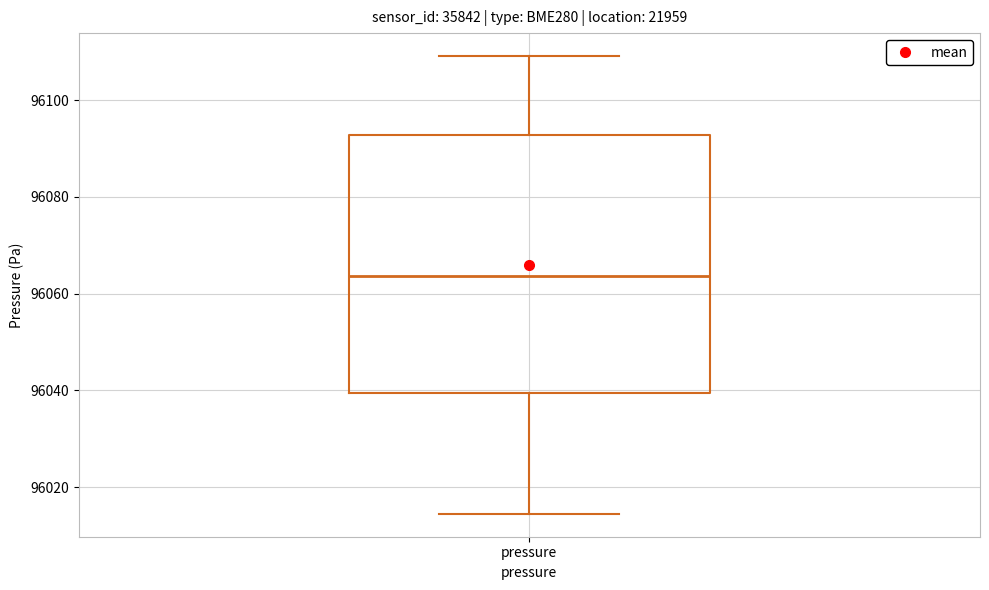

Where does the upper whisker of the box for pressure end on the y-axis? The values are not printed on the chart, so give them approximately, as read against the axis.

96110